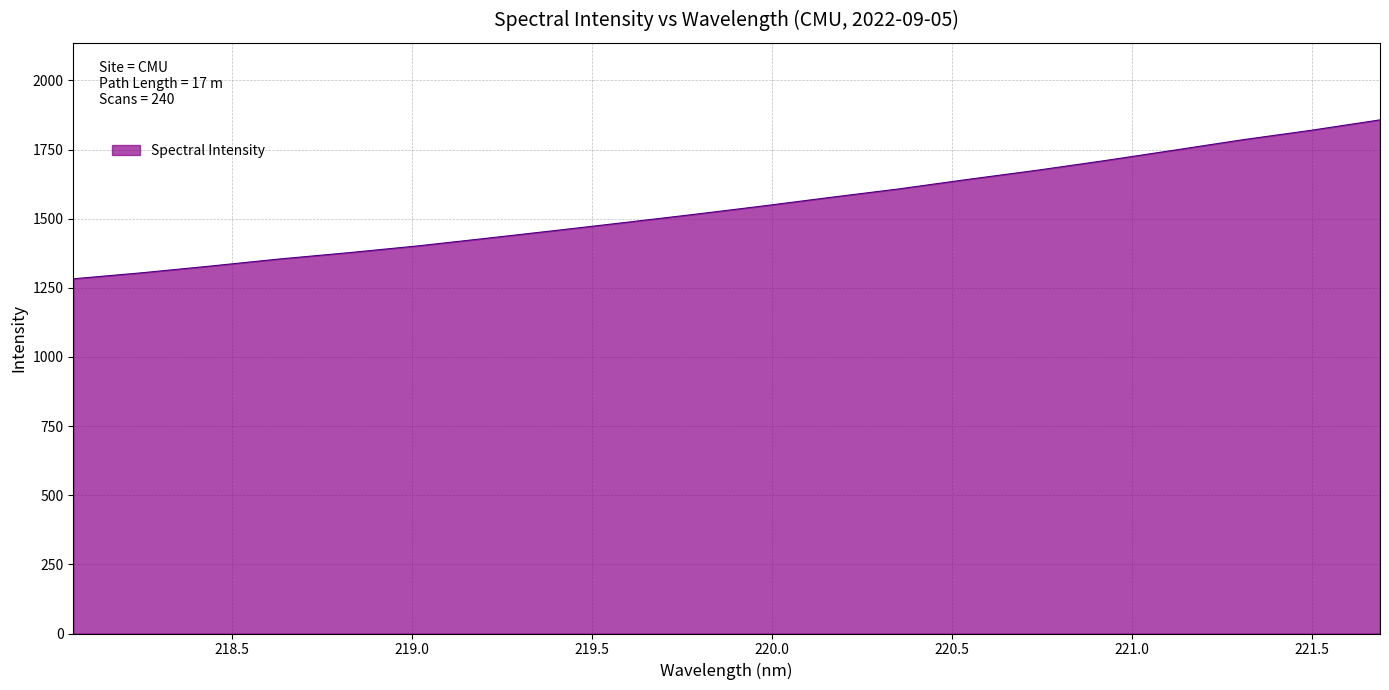

True or false: there are more than 2 points higher than both neighbors.

False